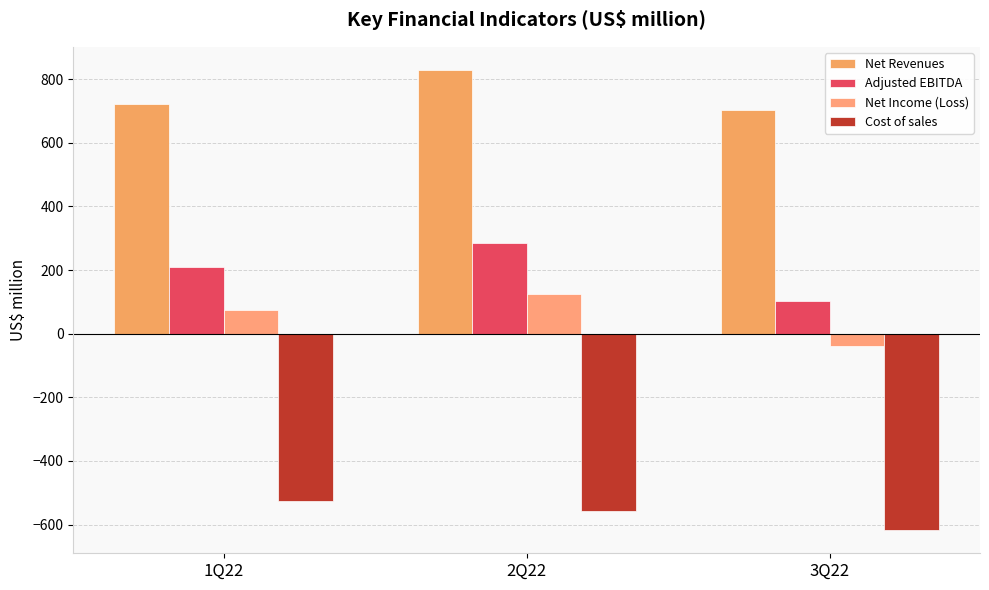

How many bars are there in total?

12